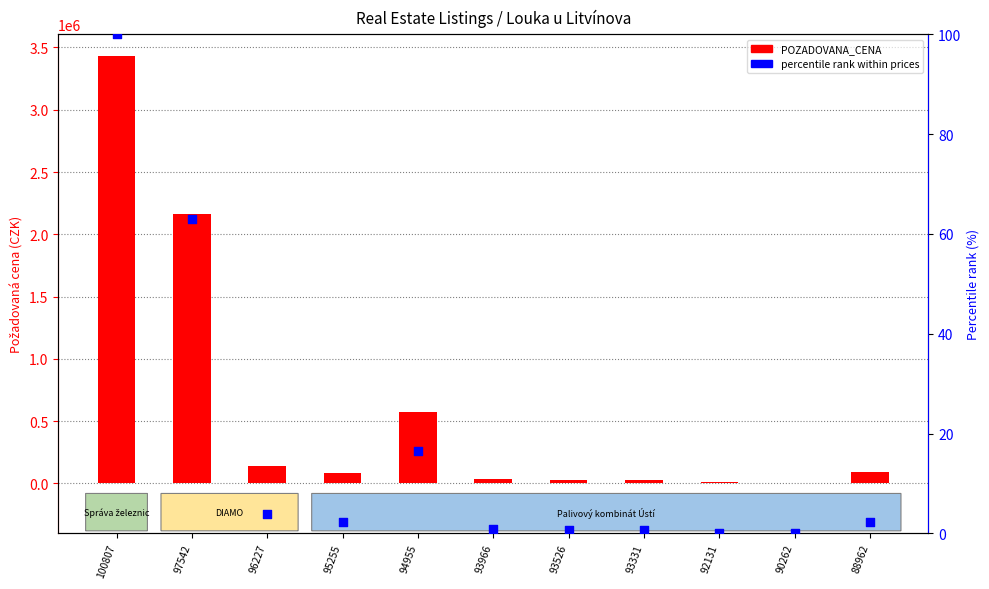

At how many categories does at least one series exceed 2198349?

1